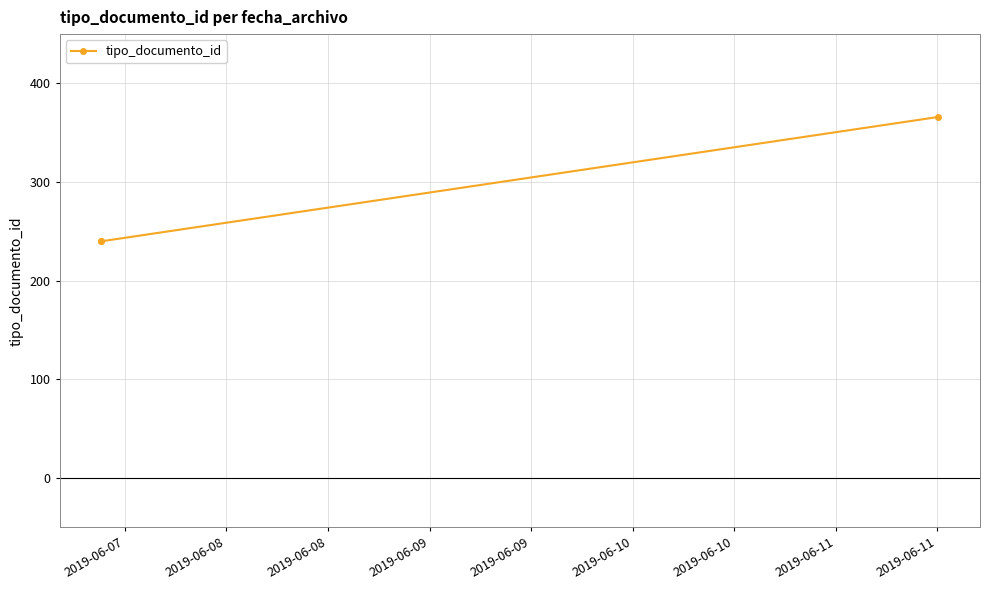

What is the value of the 2nd point from the left?

240